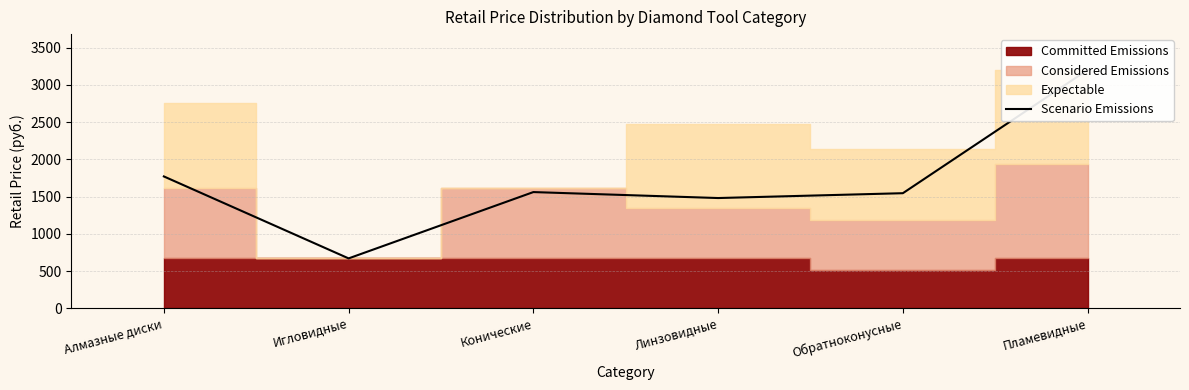

Reading left to right, what are all the values shown in this chart?

Алмазные диски=1770	Игловидные=670	Конические=1560	Линзовидные=1480	Обратноконусные=1545	Пламевидные=3200